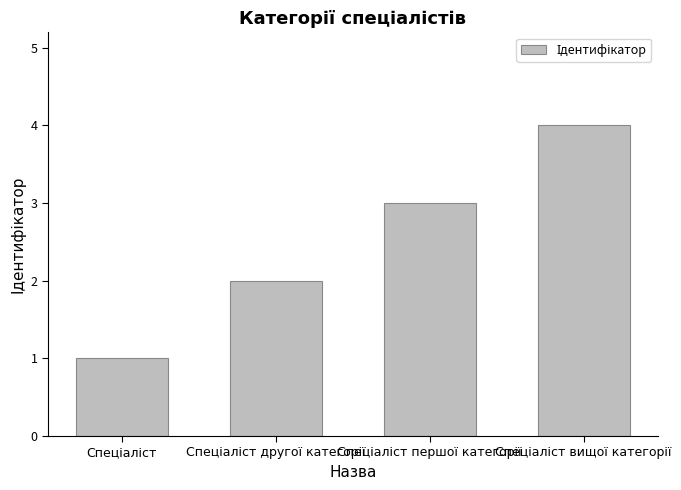

What is the sum of all values?

10